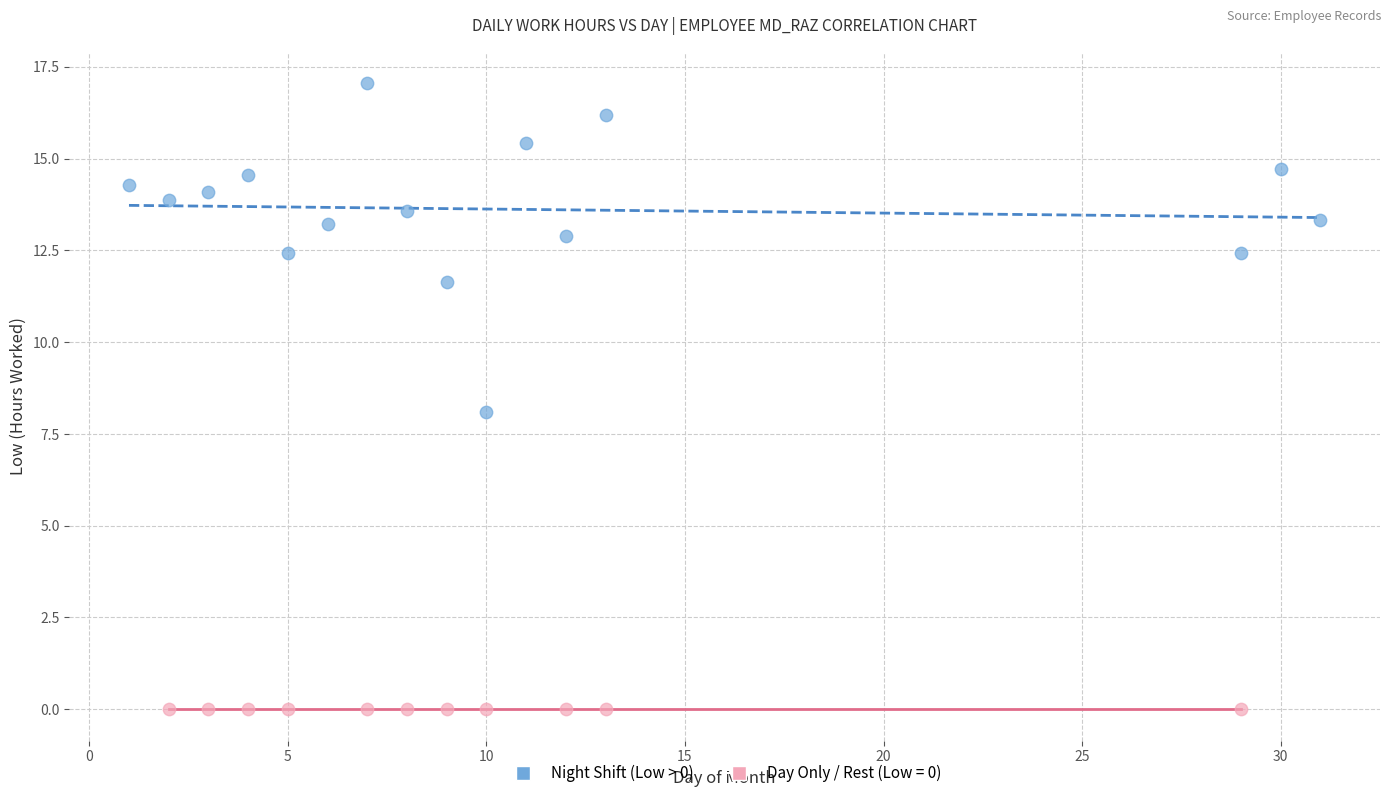

Which series contains the lowest Y value?

Day Only / Rest (Low = 0)